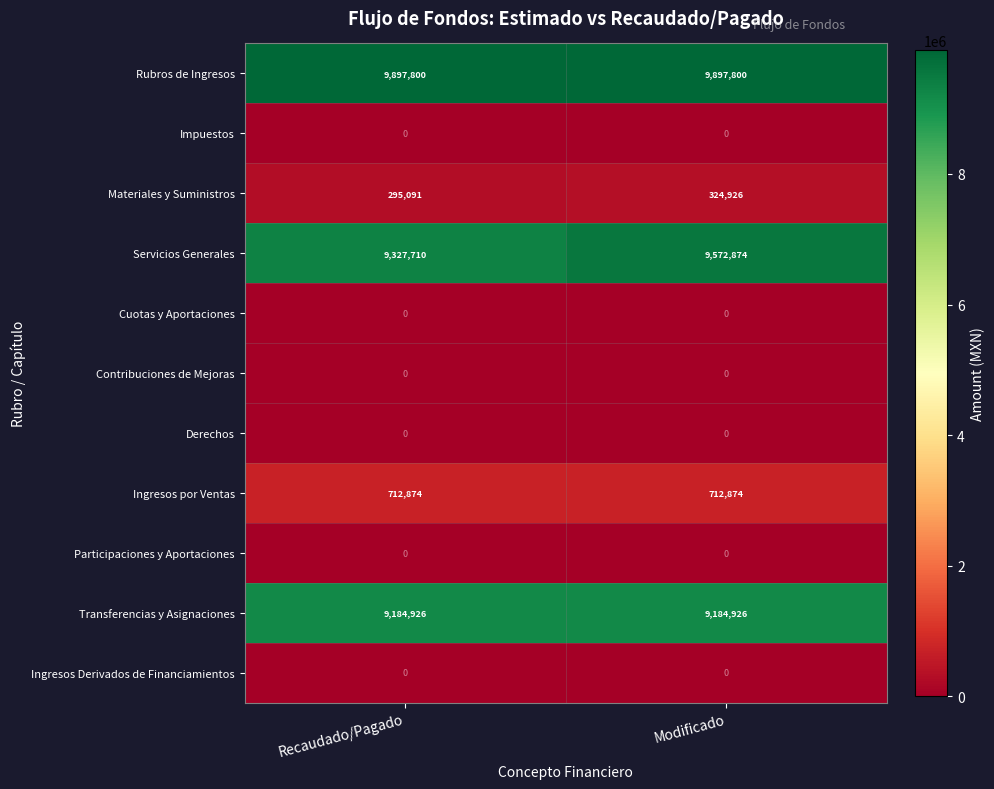

Which series has the largest total across all categories?

Rubros de Ingresos